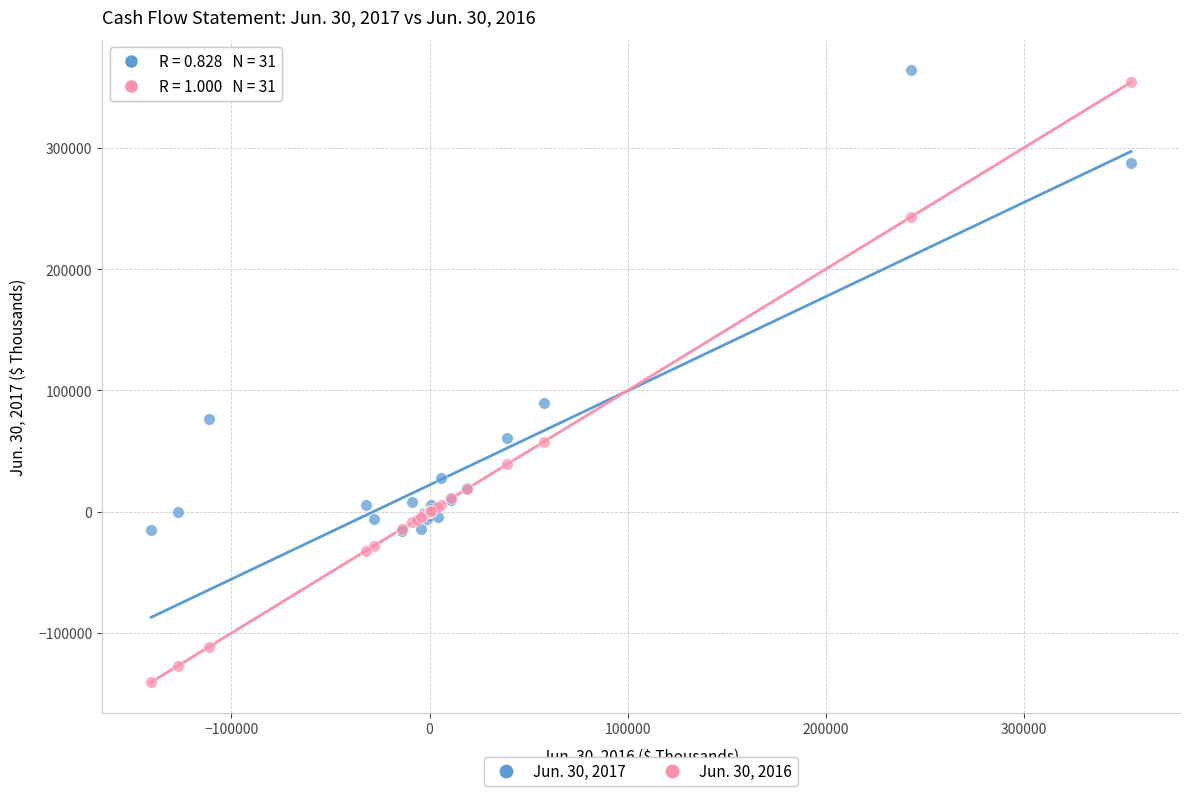

Across all series, what Y value is closest to 111653?

90016